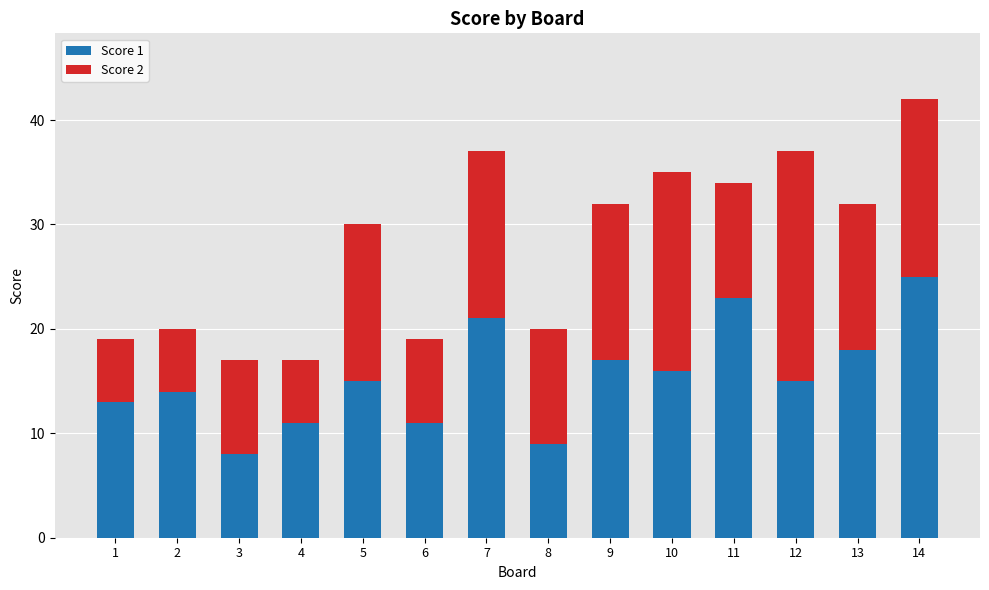

True or false: Score 1 has a value of 21 at 7.

True